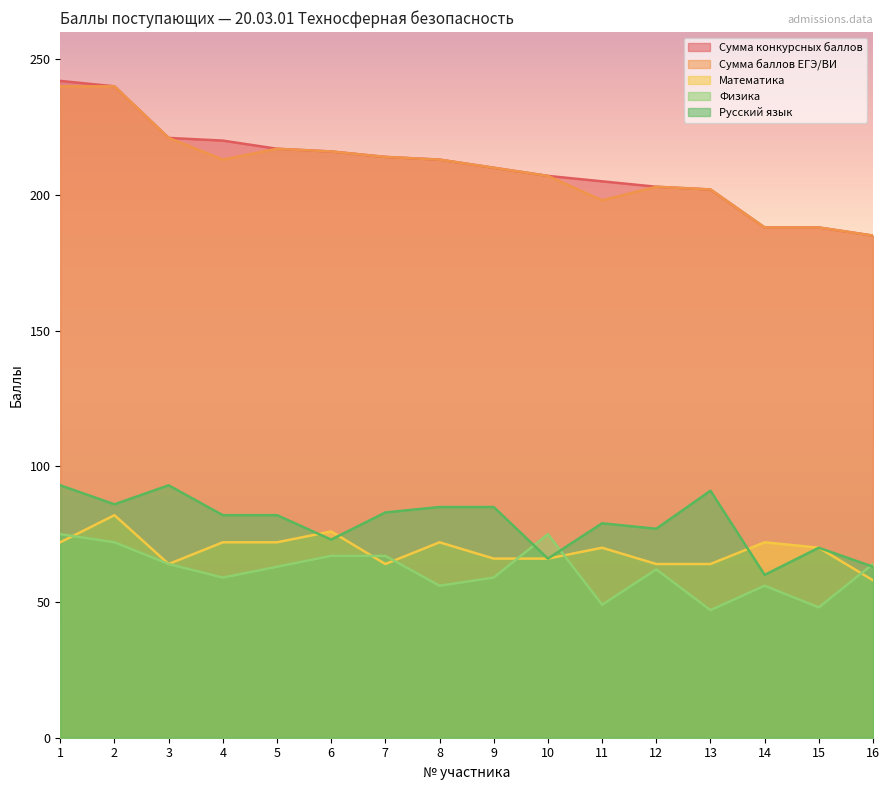

True or false: Математика has more than 1 points higher than both neighbors.

True